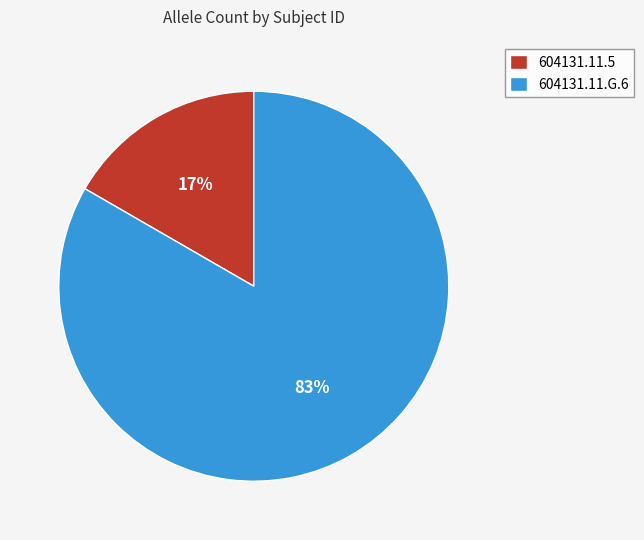

Is the sum of 604131.11.5 and 604131.11.G.6 greater than half?

Yes